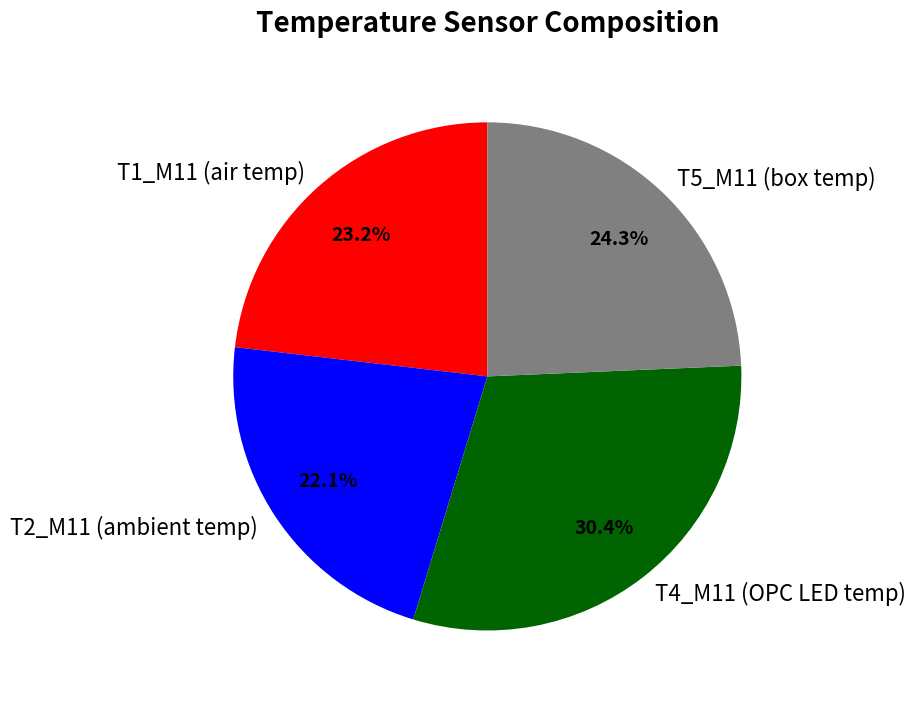

Rank the categories by value from highest to lowest.

T4_M11 (OPC LED temp), T5_M11 (box temp), T1_M11 (air temp), T2_M11 (ambient temp)